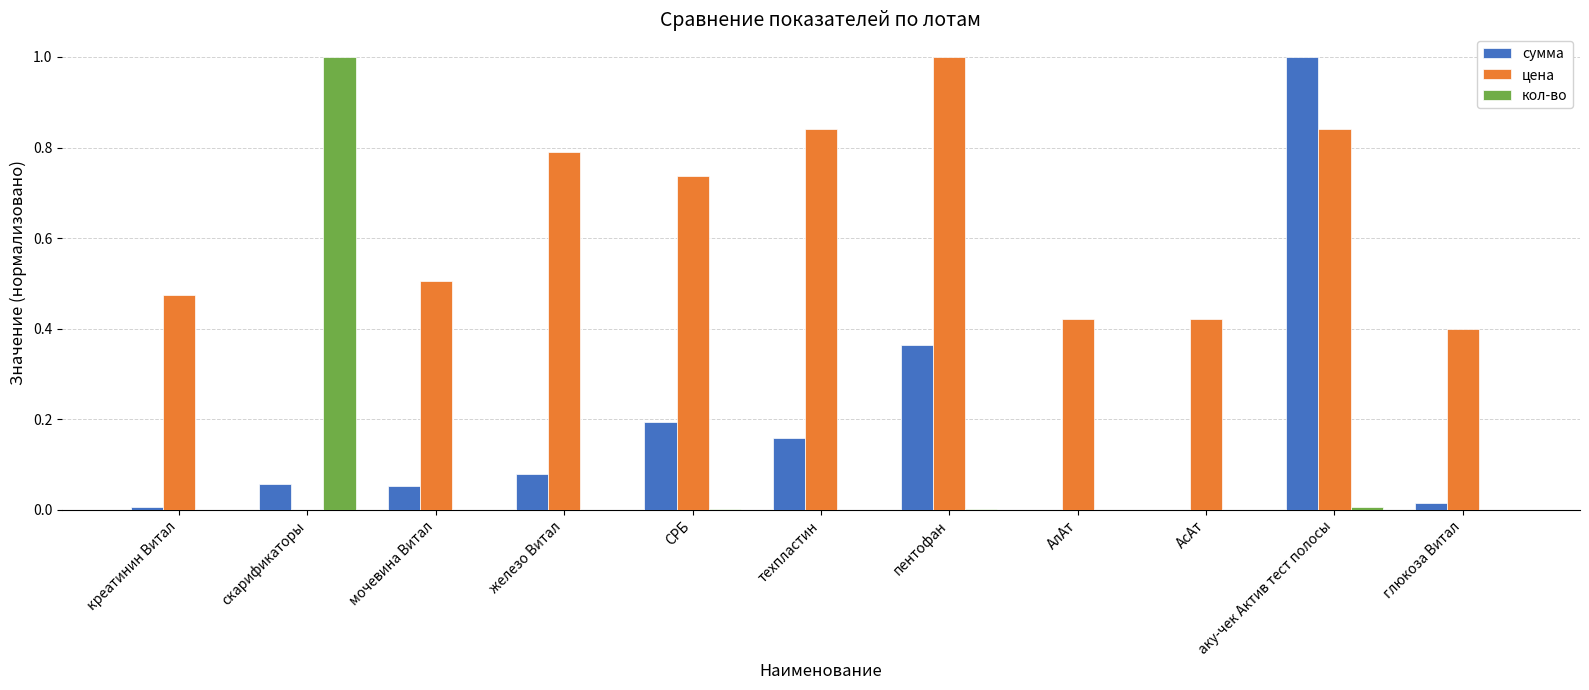

The value of кол-во at пентофан is 0.0. True or false?

True